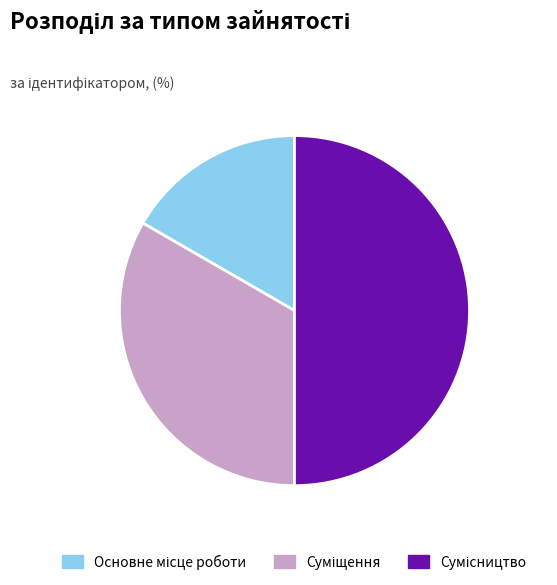

Is it true that Основне місце роботи is 17% of the pie?

True